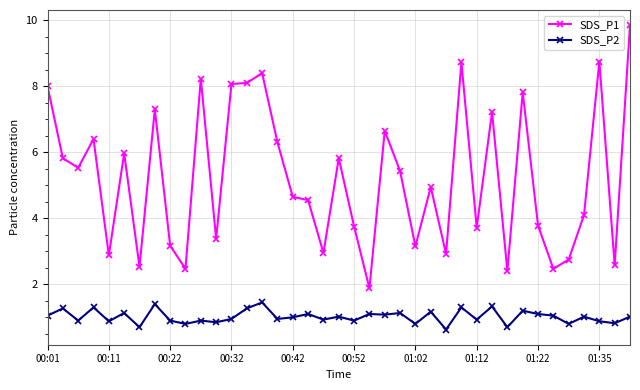

Which series has the largest total across all categories?

SDS_P1